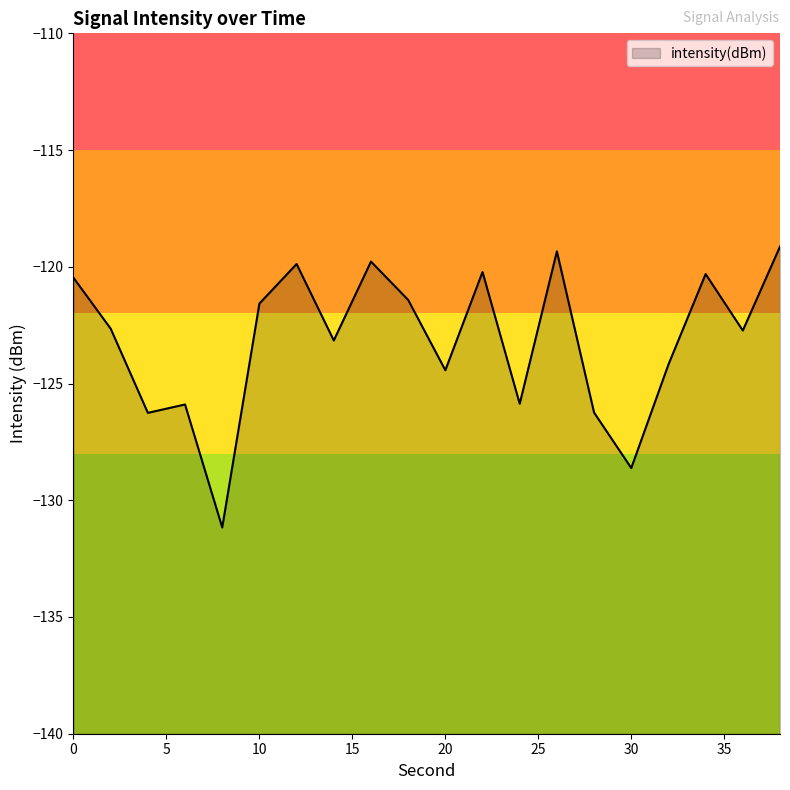

The chart shows a value of -177.8 at 6. True or false?

False